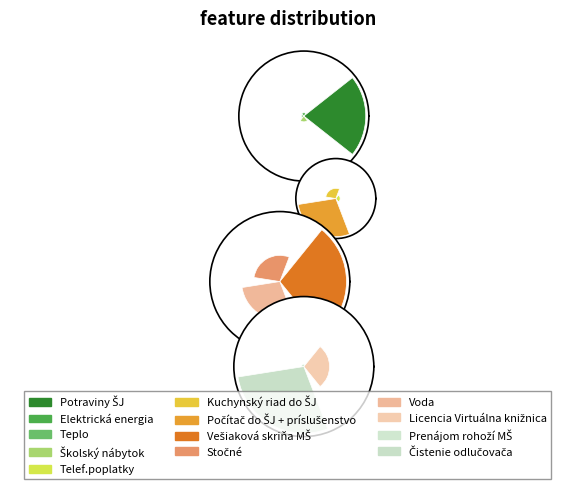

Which slice is the smallest?

Prenájom rohoží MŠ